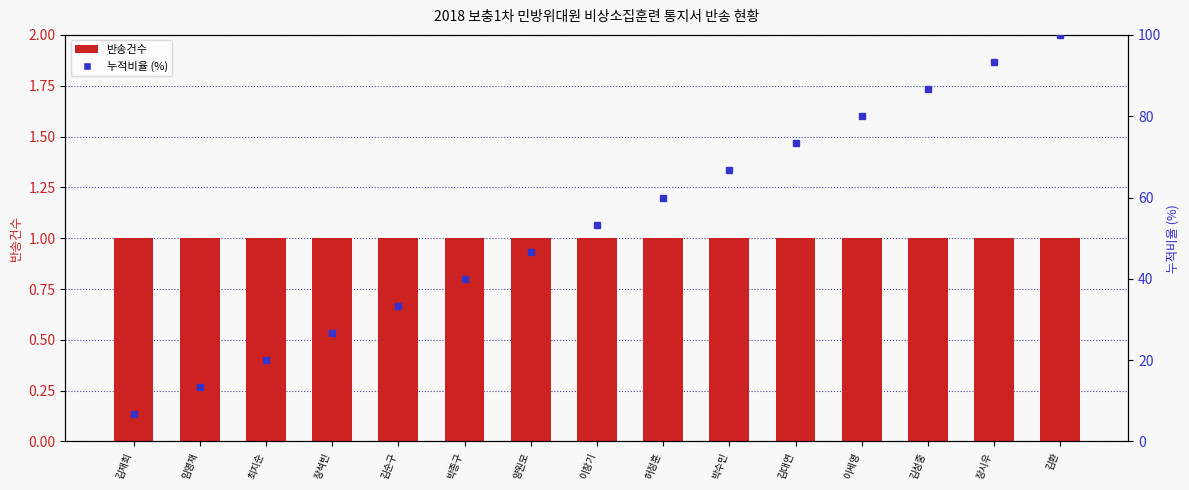

At 이창기, list the series in order from largest to smallest.

누적비율 (%), 반송건수